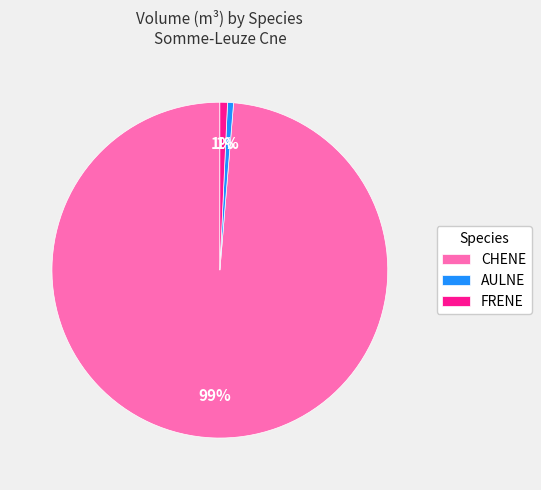

Is it true that AULNE is 1% of the pie?

True